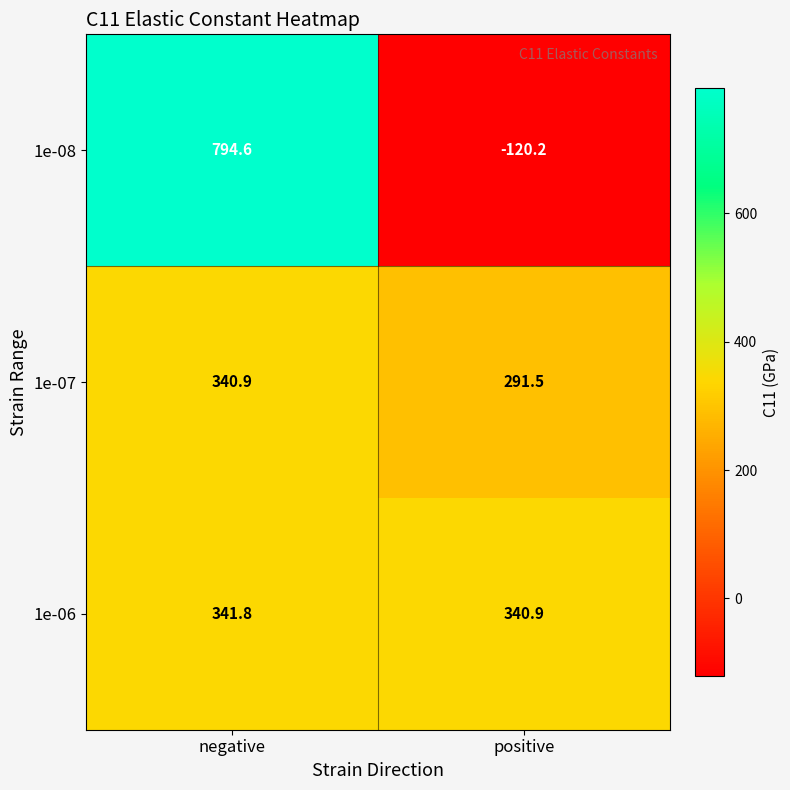

What is the total value across all series at negative?

1477.3